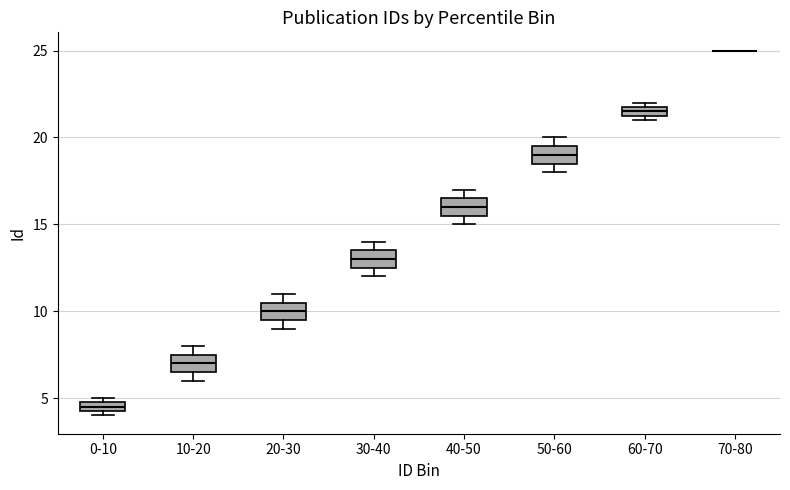

Where does the median line of the box for 40-50 sit on the y-axis? The values are not printed on the chart, so give them approximately, as read against the axis.

16.0